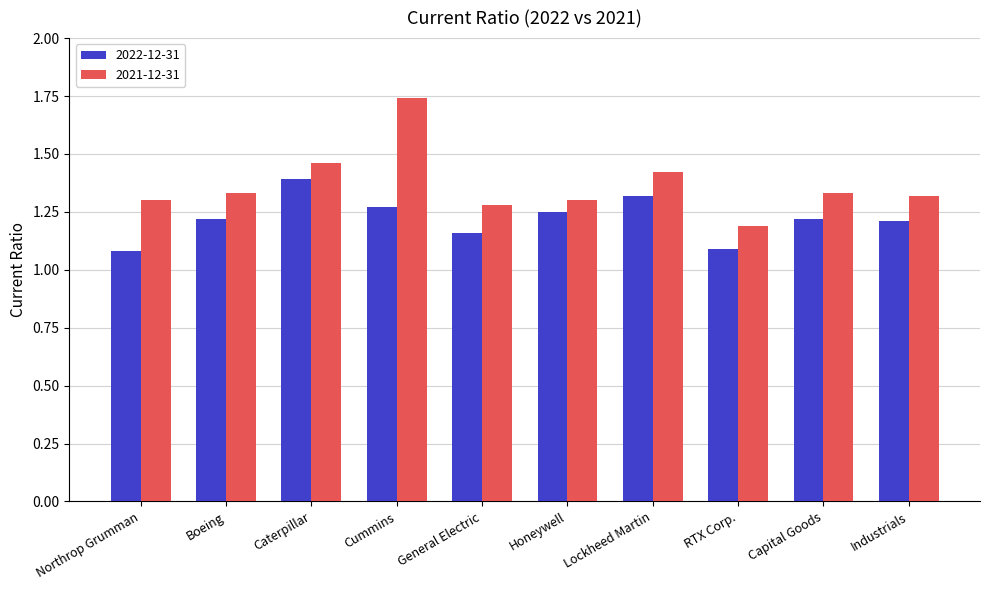

Is it true that 2022-12-31 equals 0.6 at Industrials?

False